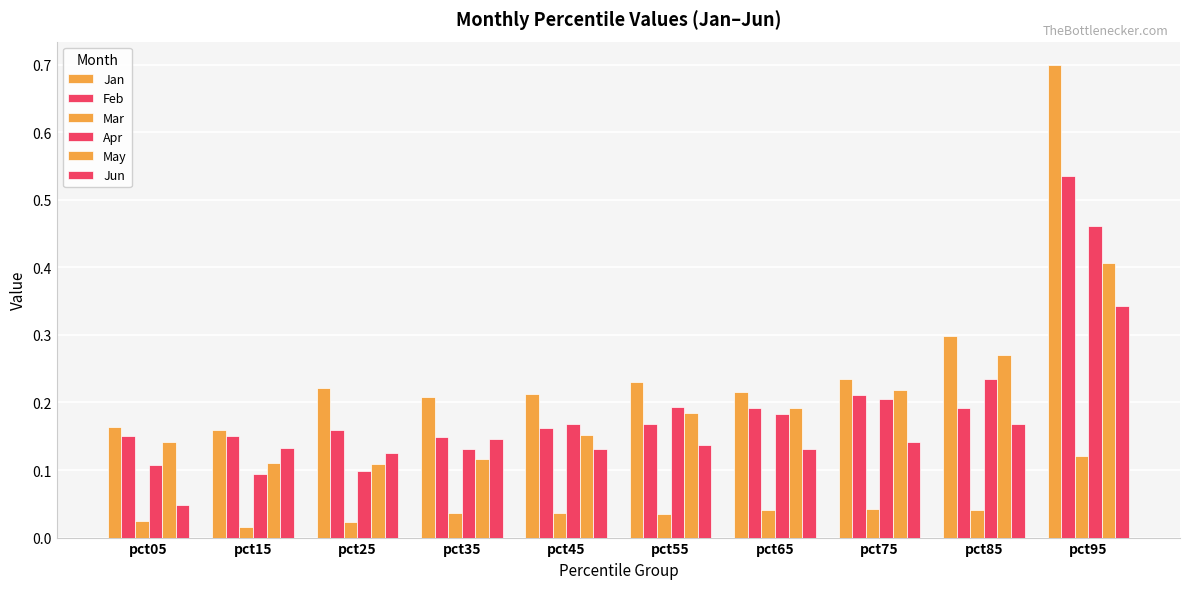

How many bars are there in total?

60